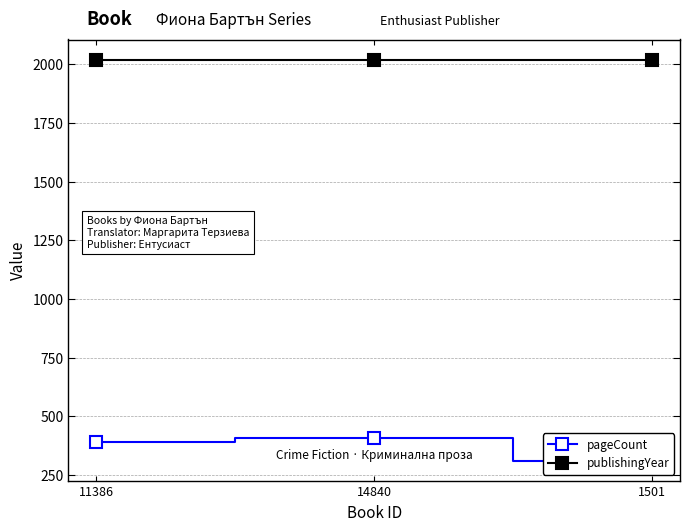

Reading right to left, what are all the values shown in this chart?

pageCount: 312	408	392
publishingYear: 2016	2020	2019